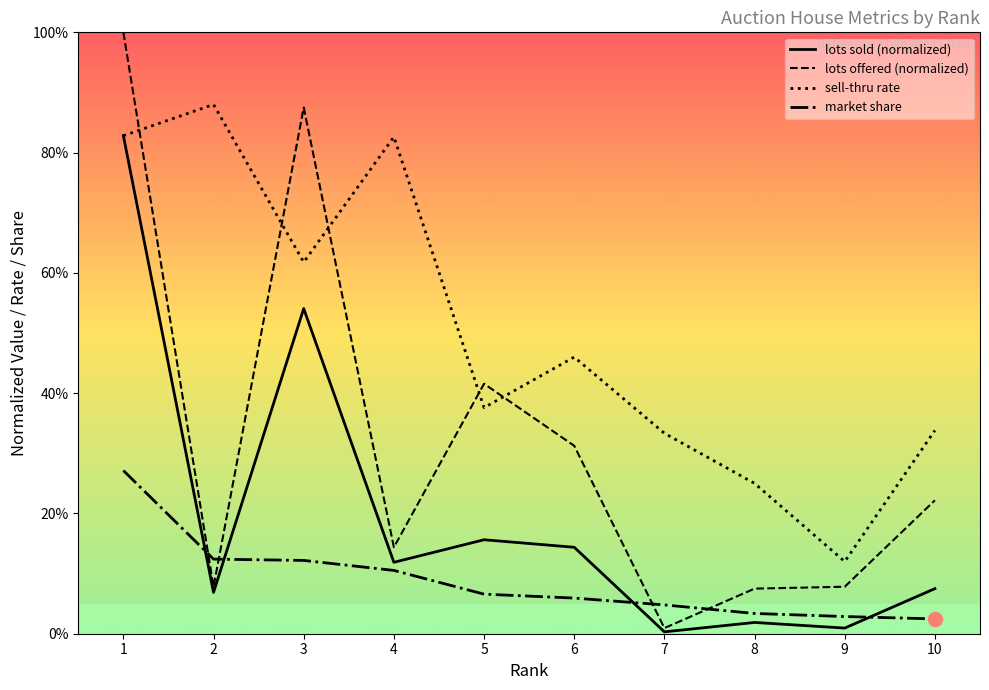

Between 3 and 9, which series saw the biggest shift?

lots offered (normalized)